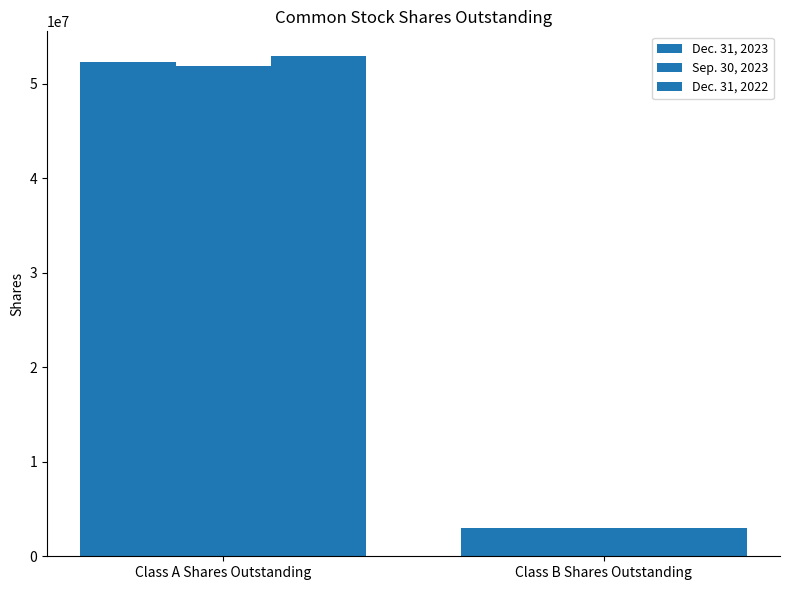

Does the chart contain any negative values?

No